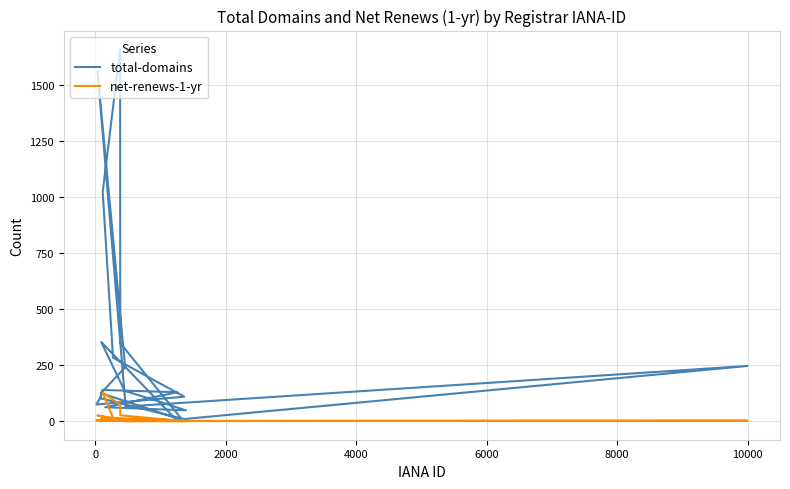

What is the value of the total-domains point at the 13th from the left?

1561